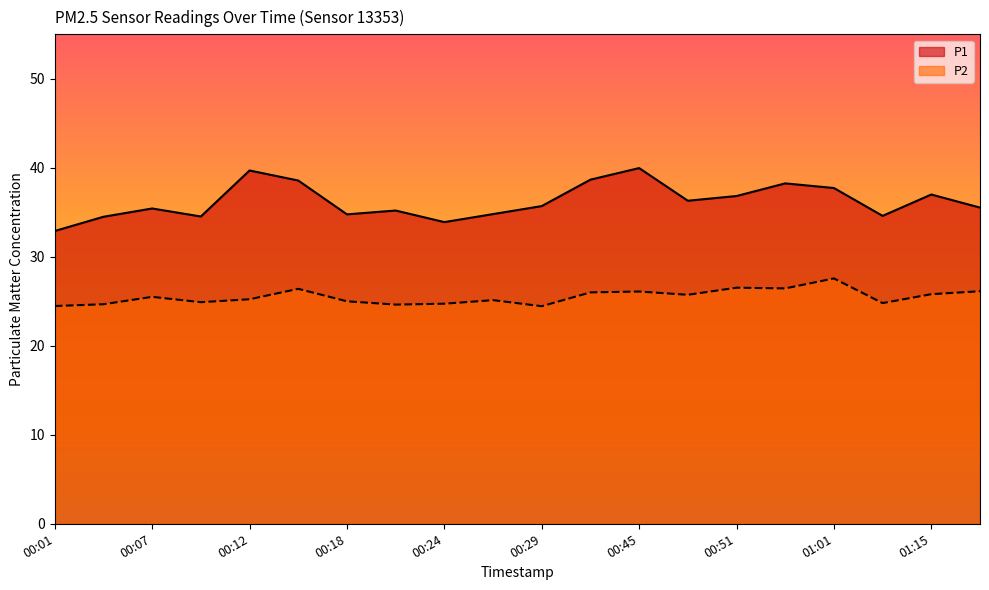

Does the chart have visible grid lines?

No